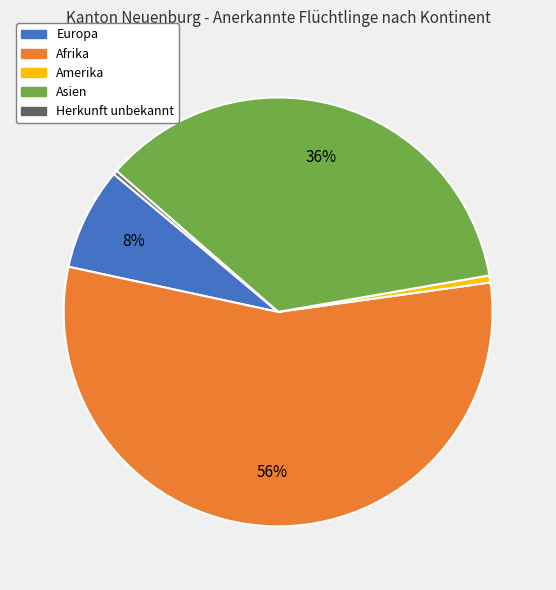

To the nearest percent, what portion does Asien represent?

36%